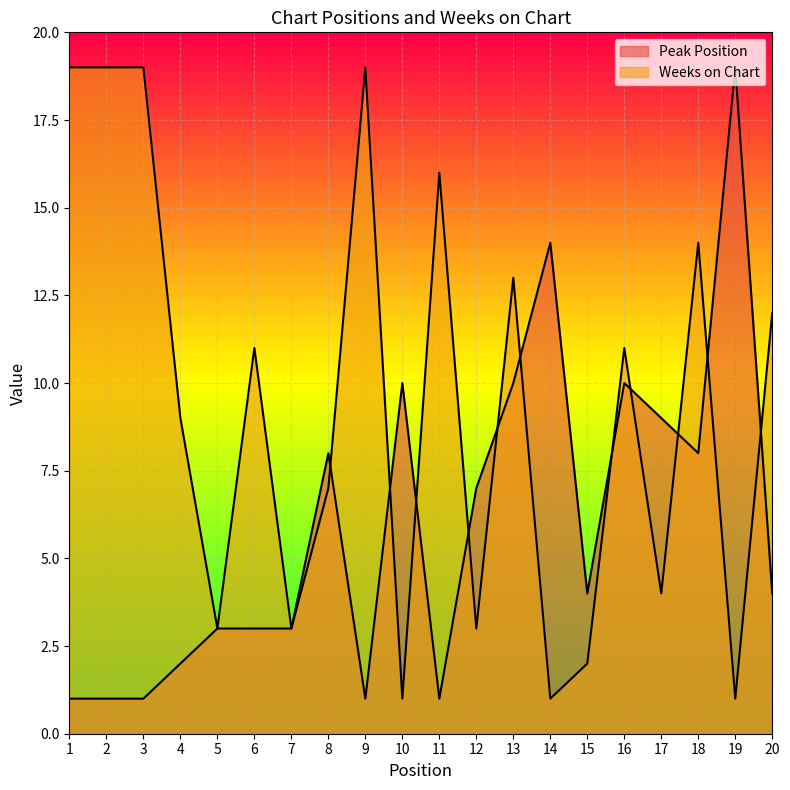

What is the minimum value shown in the chart?

1